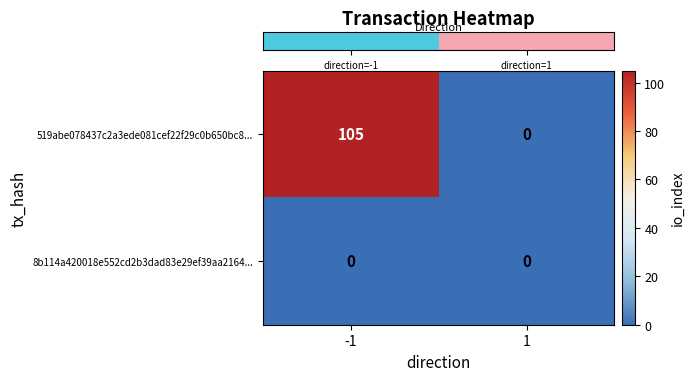

What is the maximum value shown in the chart?

105